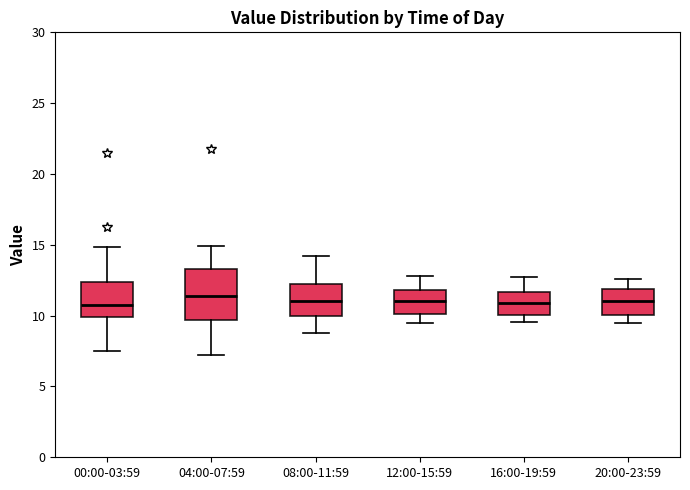

Reading left to right, read every box against the y-axis: the position of its median line, the range the box covers, and the ends of its whiskers. The values are not printed on the chart, so give them approximately, as read against the axis.

00:00-03:59: median 10.5, box 10.0 to 12.5, whiskers 7.5 to 15.0
04:00-07:59: median 11.5, box 9.5 to 13.5, whiskers 7.5 to 15.0
08:00-11:59: median 11.0, box 10.0 to 12.0, whiskers 9.0 to 14.0
12:00-15:59: median 11.0, box 10.0 to 12.0, whiskers 9.5 to 13.0
16:00-19:59: median 11.0, box 10.0 to 11.5, whiskers 9.5 to 13.0
20:00-23:59: median 11.0, box 10.0 to 12.0, whiskers 9.5 to 12.5